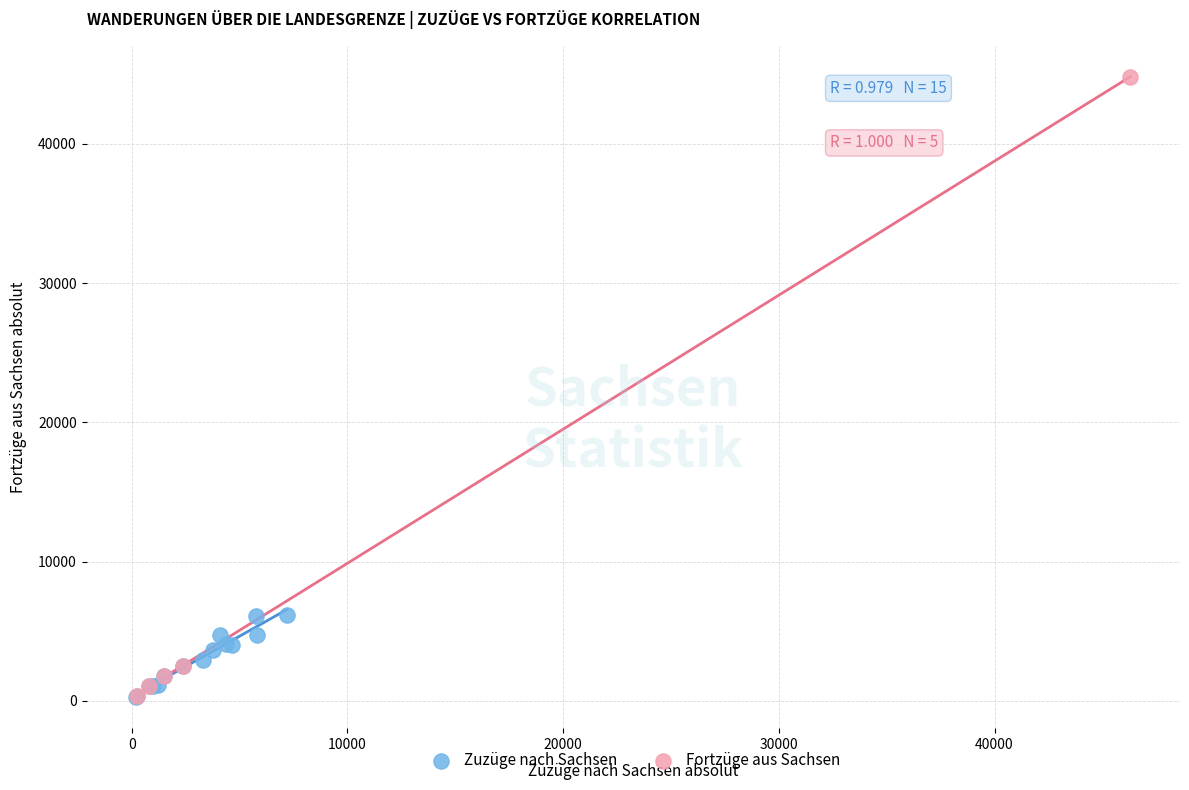

Which series has the largest Y range (max minus min)?

Fortzüge aus Sachsen